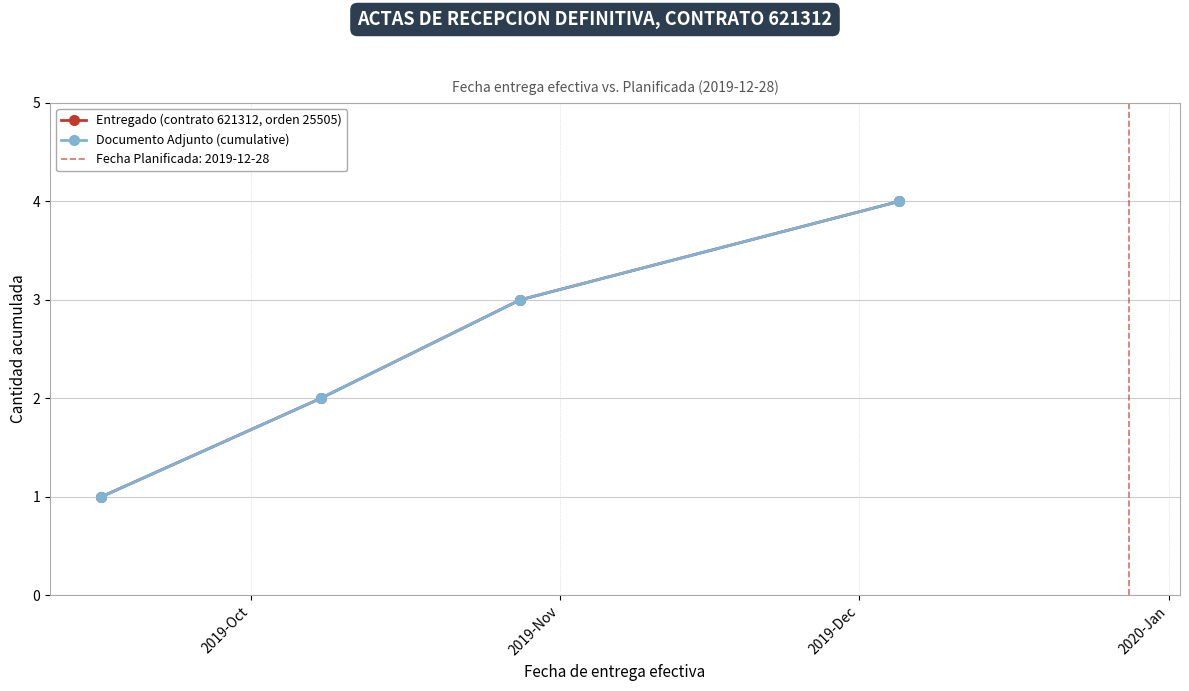

True or false: Documento Adjunto (cumulative) and Entregado (contrato 621312, orden 25505) cross at least once.

False